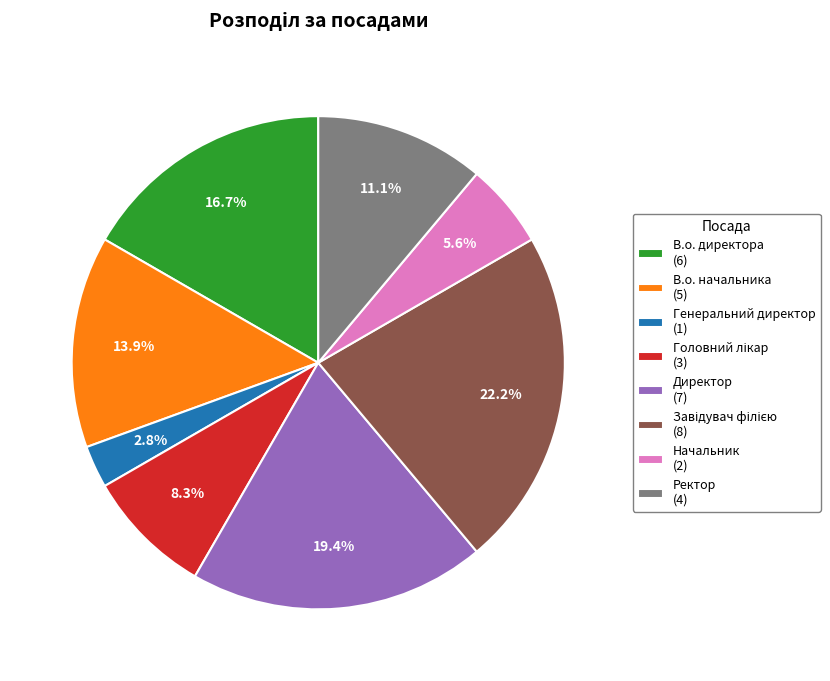

To the nearest percent, what portion does Начальник represent?

6%